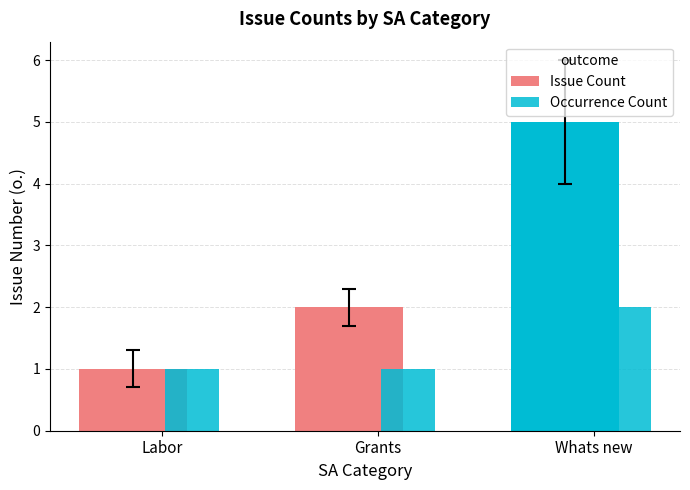

At which label is Issue Count closest to 3?

Grants